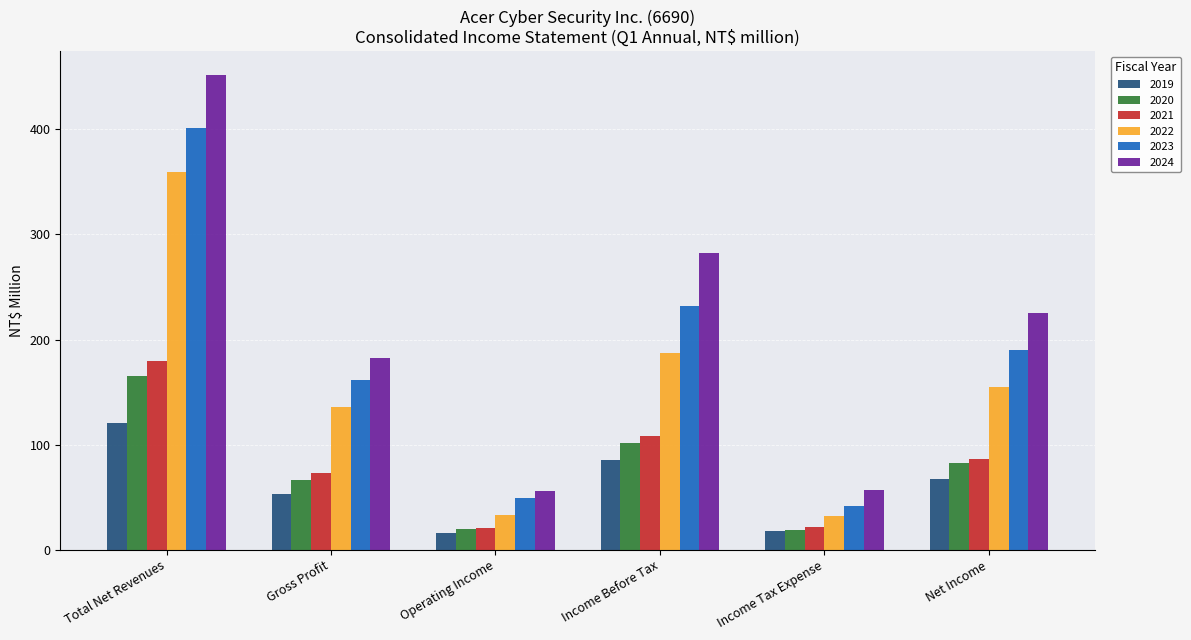

What is the difference between the 2022 values at Income Before Tax and Net Income?

32.1